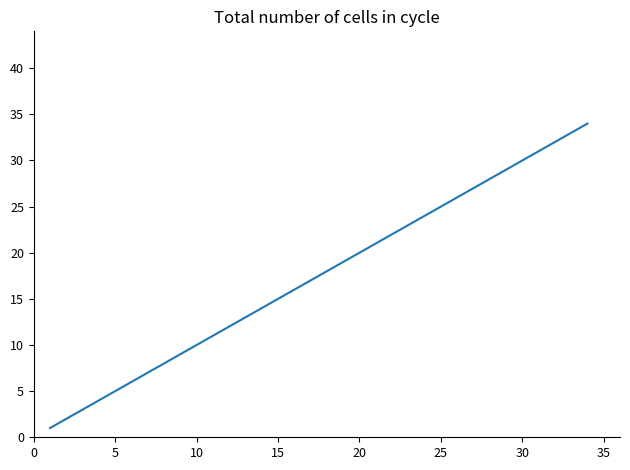

What is the difference between the maximum and minimum values?

33